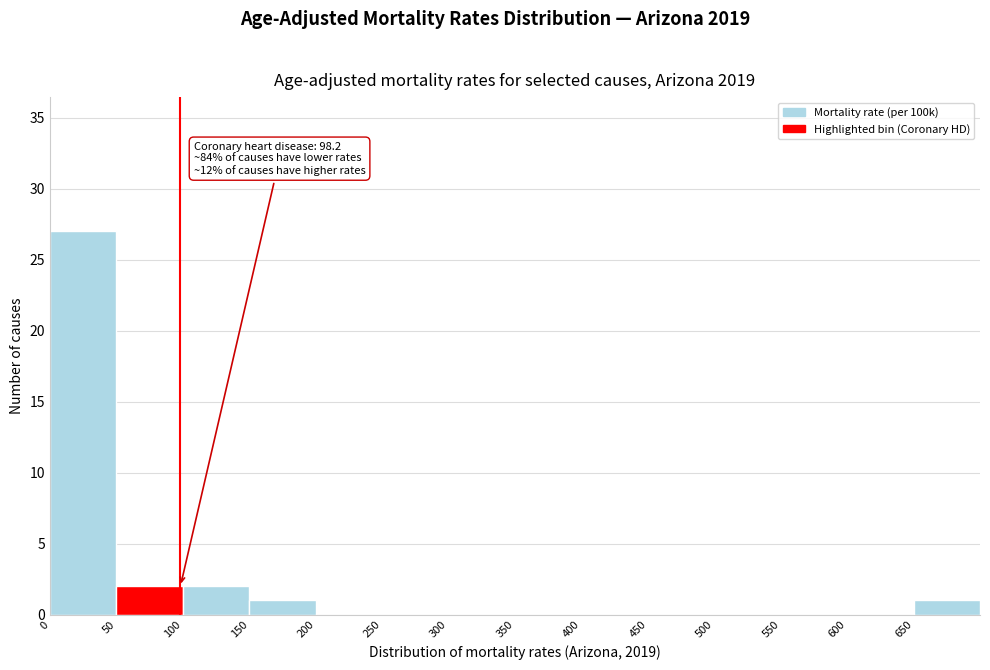

Which range on the x-axis has the tallest bar?

0 to 50